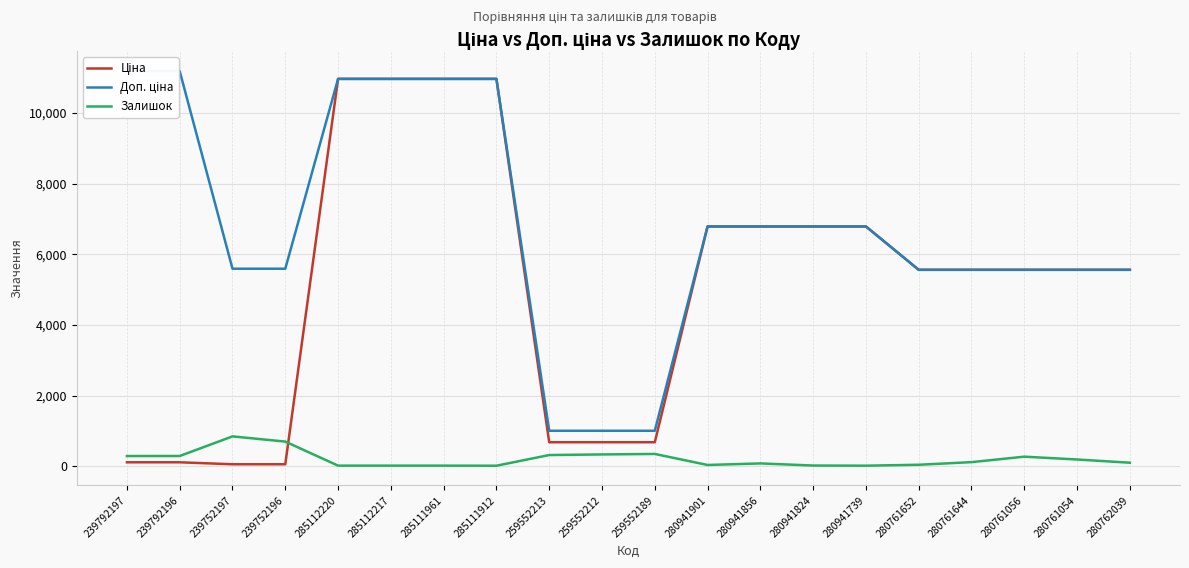

List the labels in order of Доп. ціна value, largest first.

239792197, 239792196, 285112220, 285112217, 285111961, 285111912, 280941901, 280941856, 280941824, 280941739, 239752197, 239752196, 280761652, 280761644, 280761056, 280761054, 280762039, 259552213, 259552212, 259552189